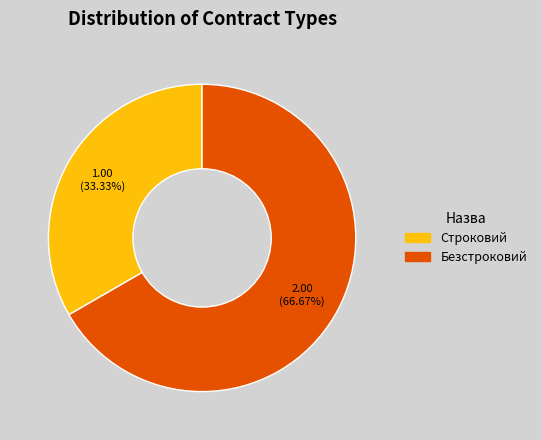

Combined, do Строковий and Безстроковий account for over 50%?

Yes